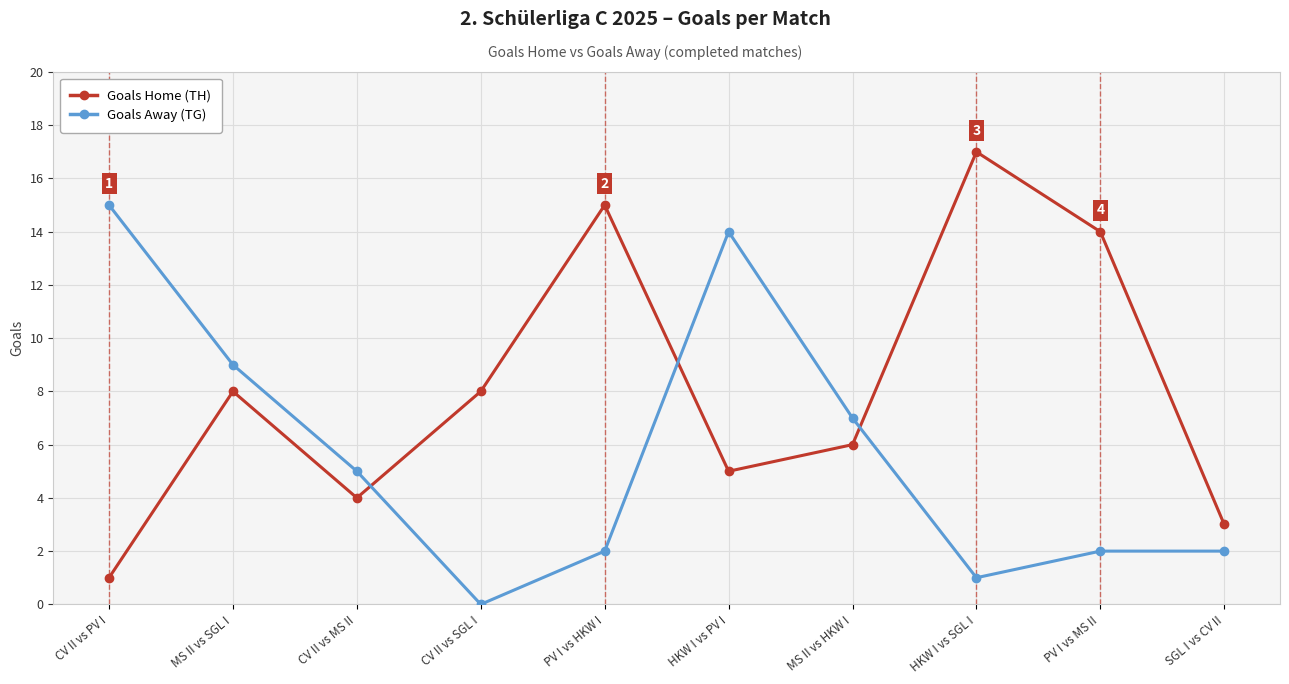

True or false: Goals Away (TG) and Goals Home (TH) intersect in this chart.

True